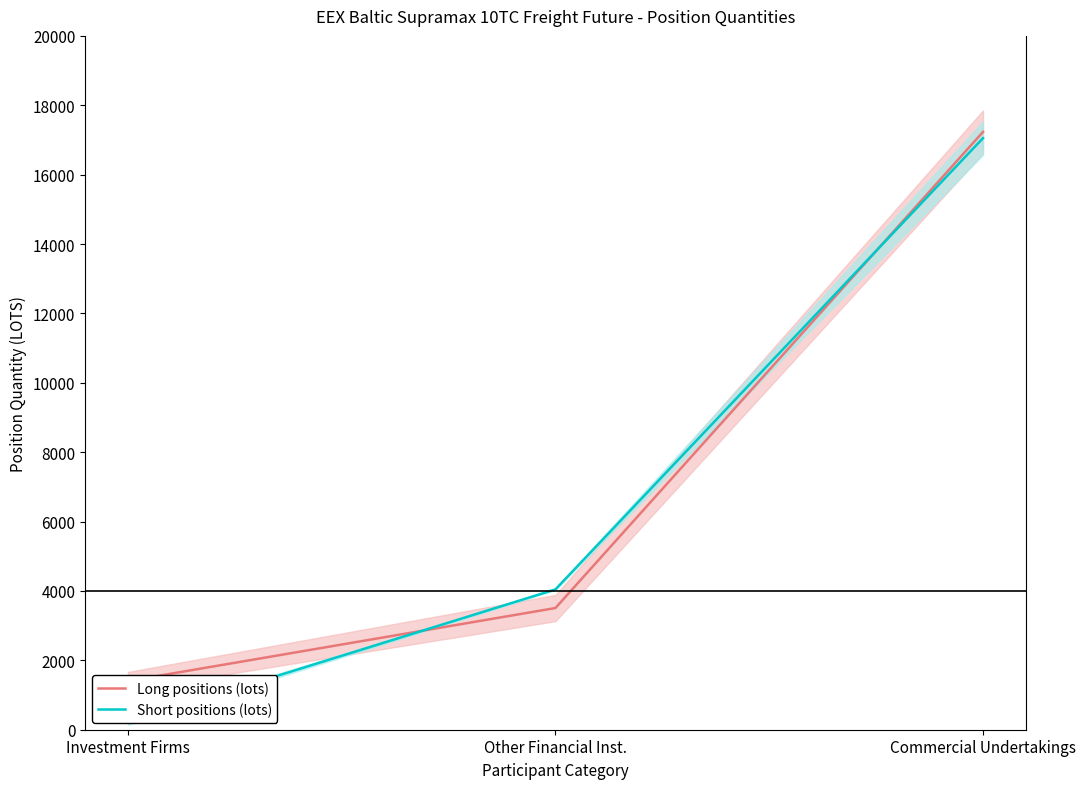

Which category has the highest value in the Short positions (lots) series?

Commercial Undertakings